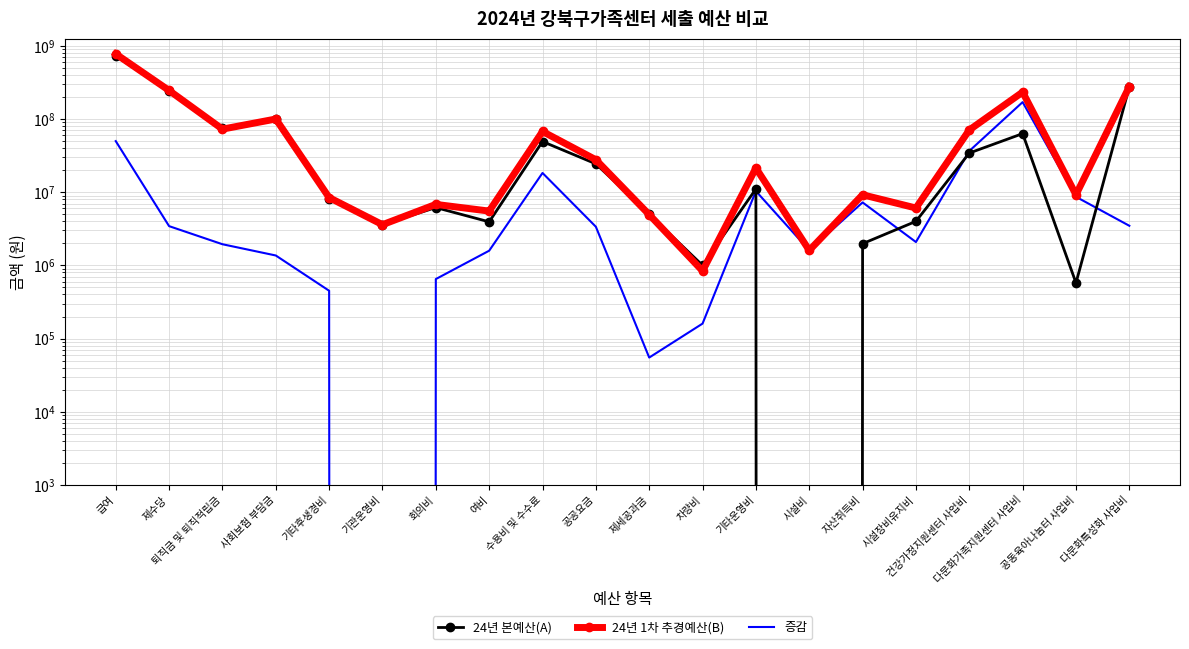

Read the 24년 1차 추경예산(B) value at 차량비.

840000